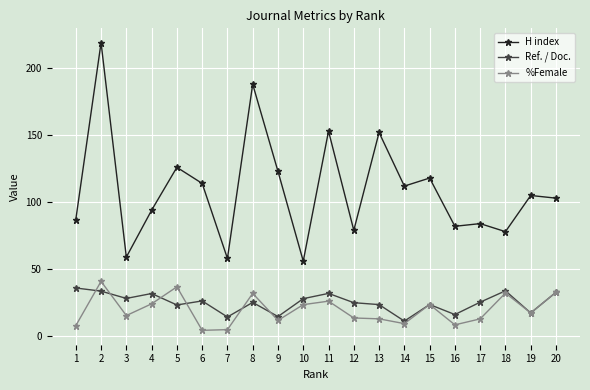

How many lines are shown in the chart?

3